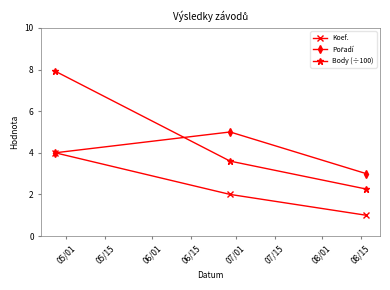

What is the maximum value shown in the chart?

7.9